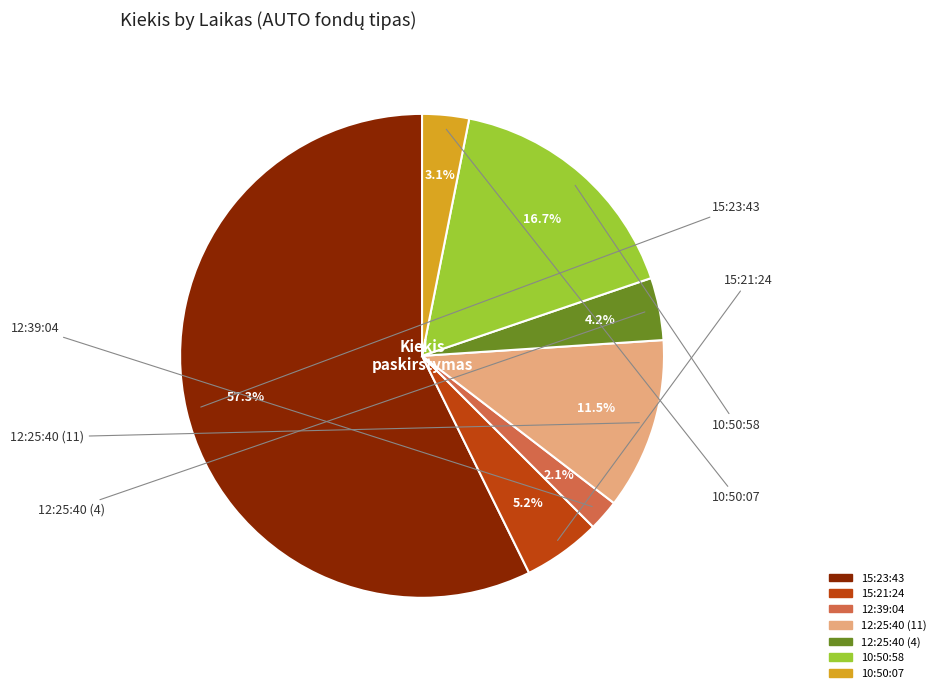

Approximately how many times larger is the value at 10:50:58 compared to 15:21:24?

3.2